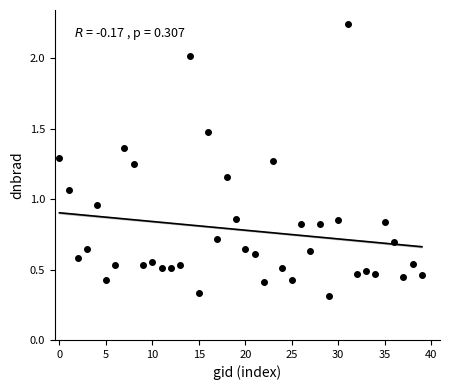

What is the range of Y values (max minus min)?

1.9